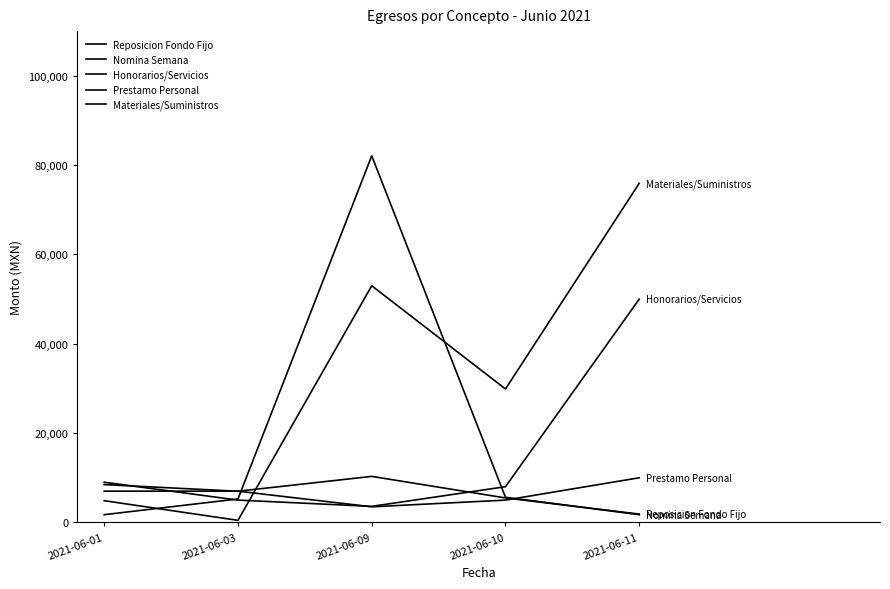

Which series ends up on top after the final intersection of Nomina Semana and Honorarios/Servicios?

Honorarios/Servicios